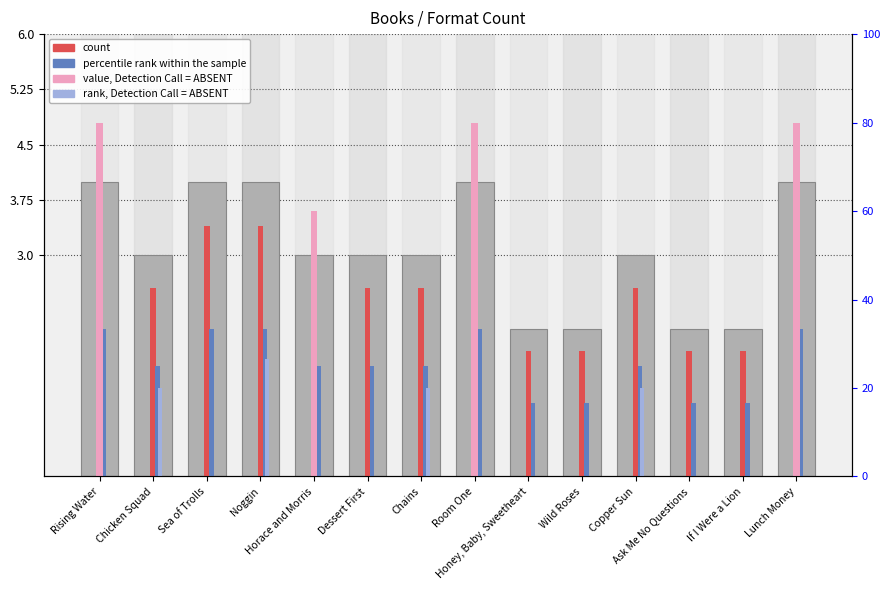

Count the value, Detection Call = ABSENT values in the range 0 to 3.

10